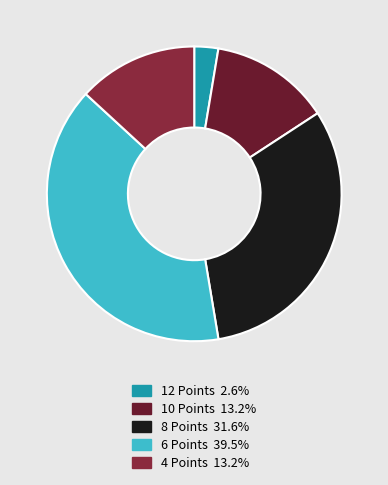

What is the ratio of the value at 10 Points to the value at 6 Points?

0.3